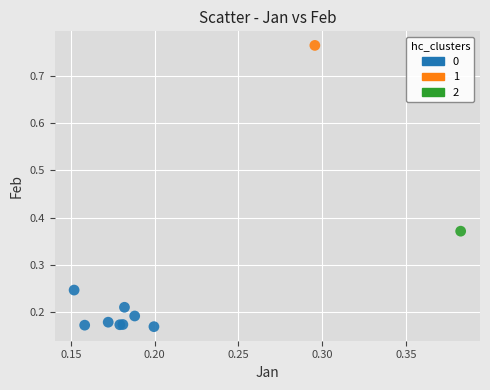

What are all the series names shown in the legend?

0, 1, 2